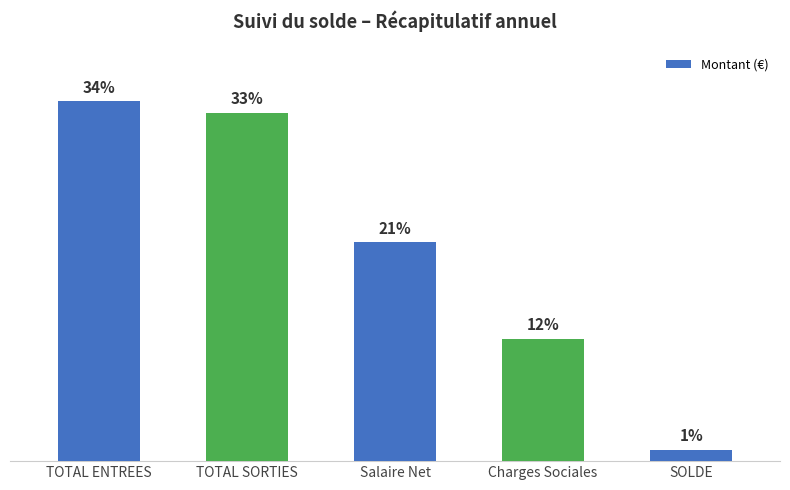

Where is the data nearest to the value 51360?

Salaire Net